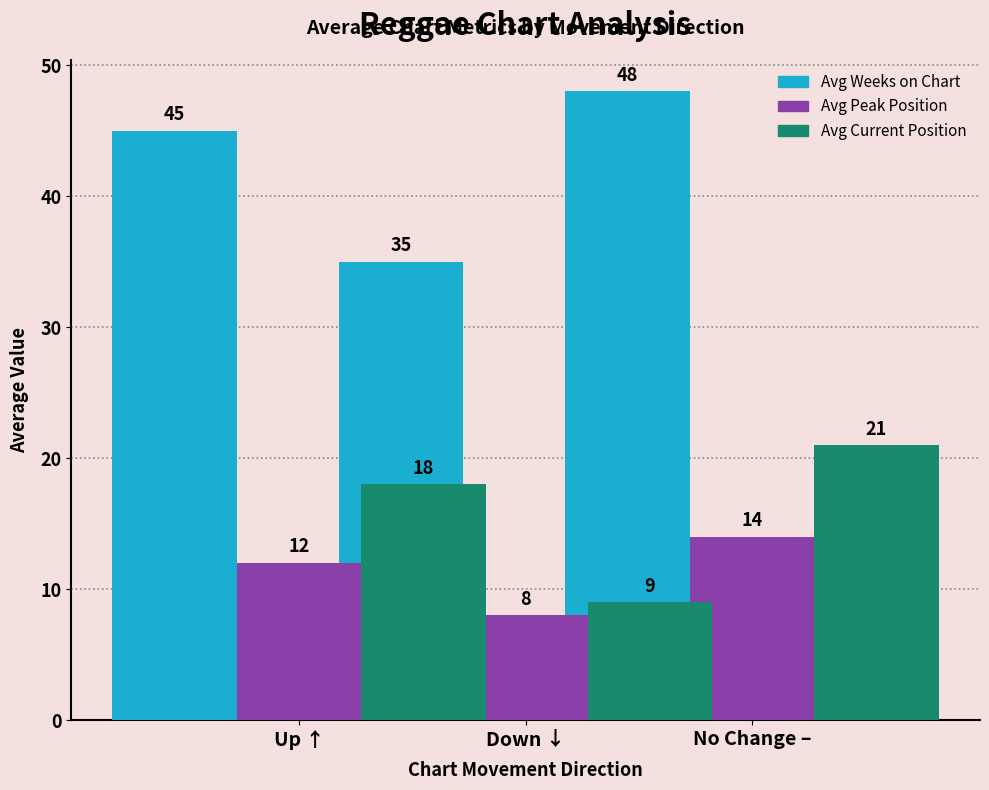

True or false: Avg Peak Position has a value of 16 at Up ↑.

False